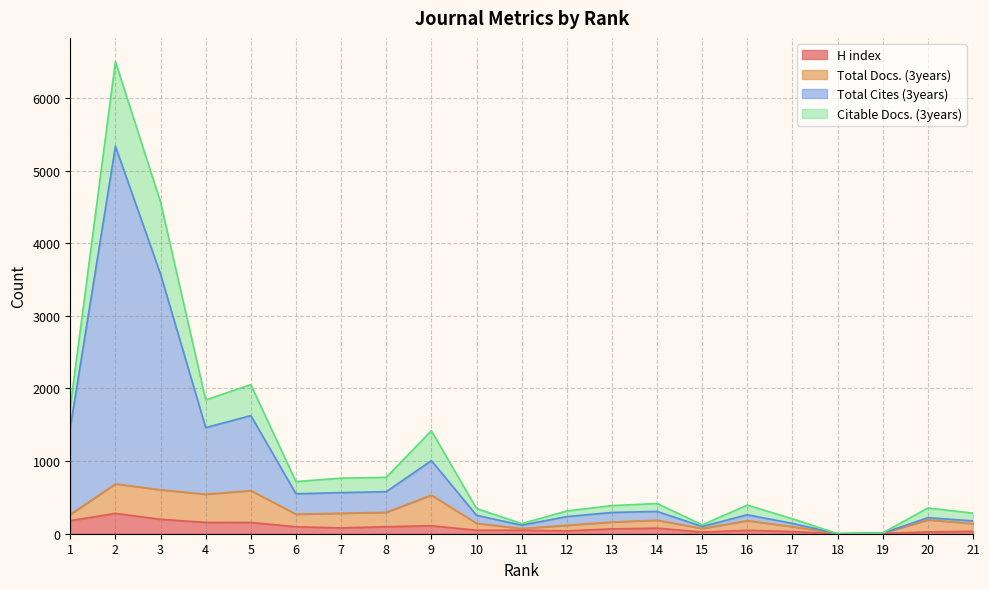

The Citable Docs. (3years) series shows 416 at 14. True or false?

True